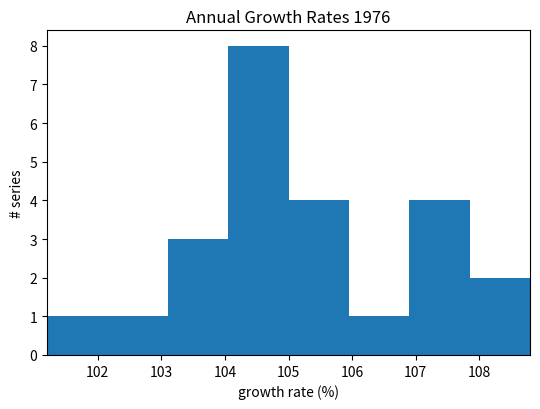

Which range on the x-axis has the tallest bar?

104.05 to 105.00